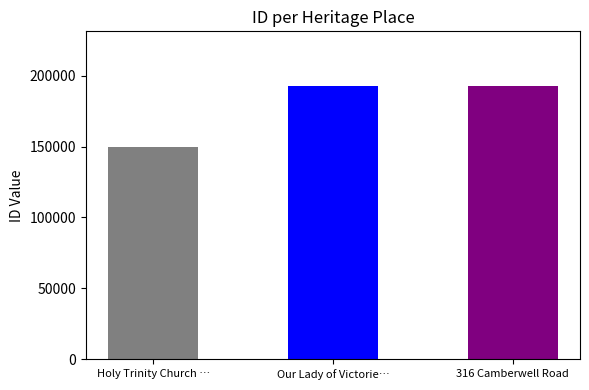

What is the minimum value shown in the chart?

149545